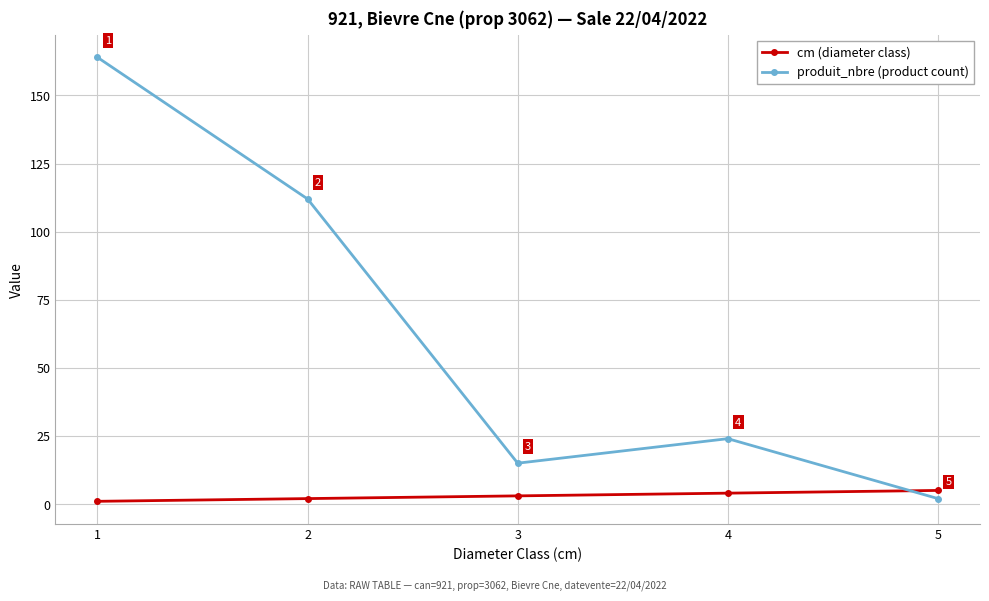

List the series in order of their overall mean, highest first.

produit_nbre (product count), cm (diameter class)